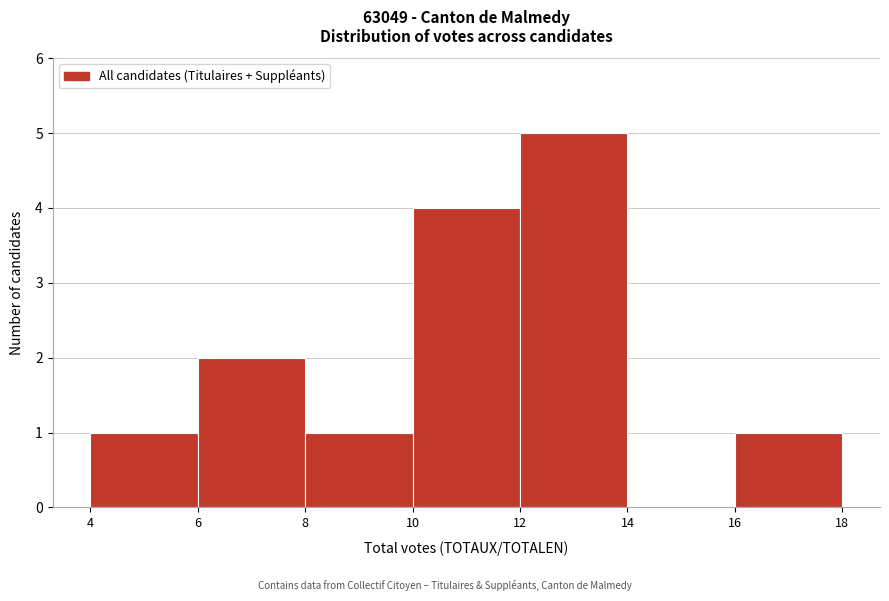

How tall is the bar that spans 10 to 12 on the x-axis? The values are not printed on the chart, so give them approximately, as read against the axis.

4